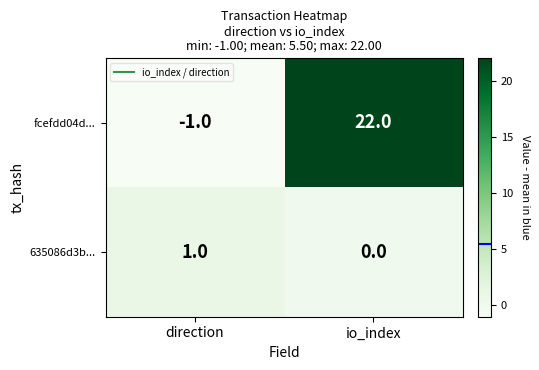

True or false: 635086d3b... has a value of 2 at direction.

False